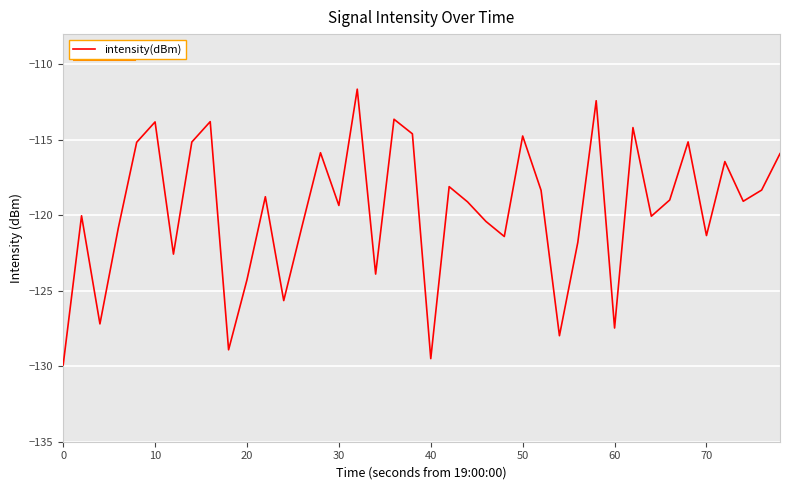

What is the difference between the maximum and minimum values?

18.3